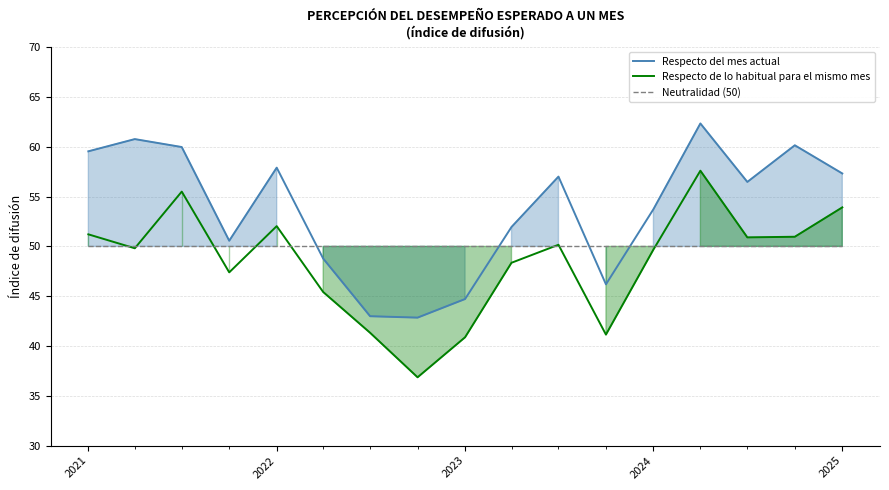

Which series has the largest total across all categories?

Respecto del mes actual